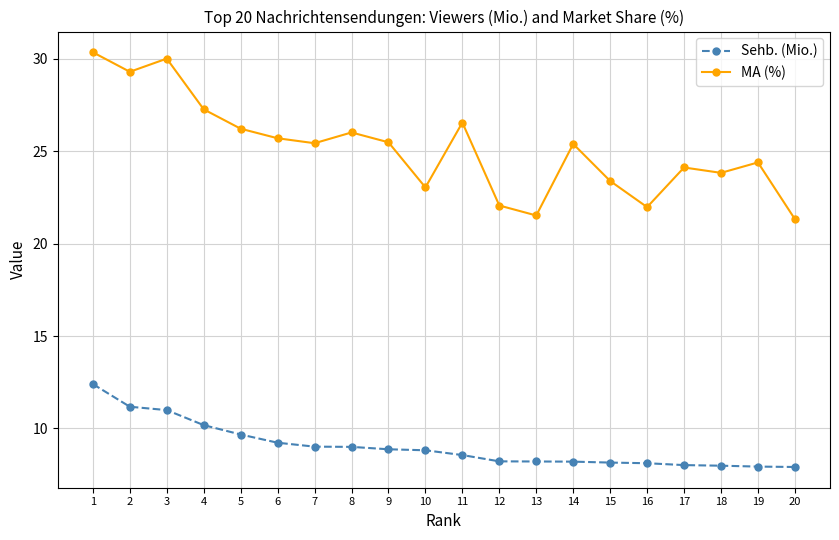

Which series has the largest range (max minus min)?

MA (%)